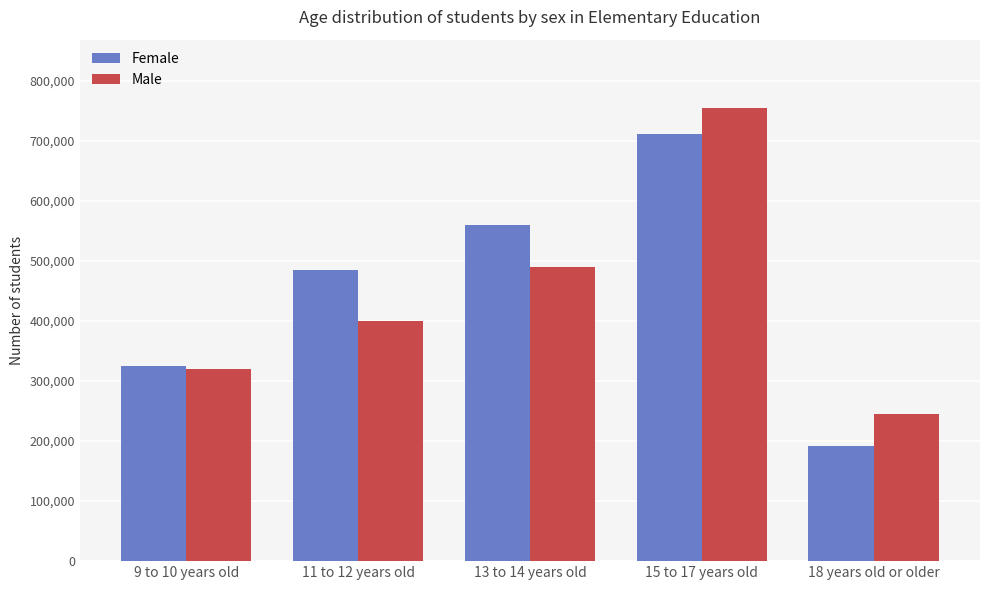

What is the label of the 1st bar from the right?

18 years old or older